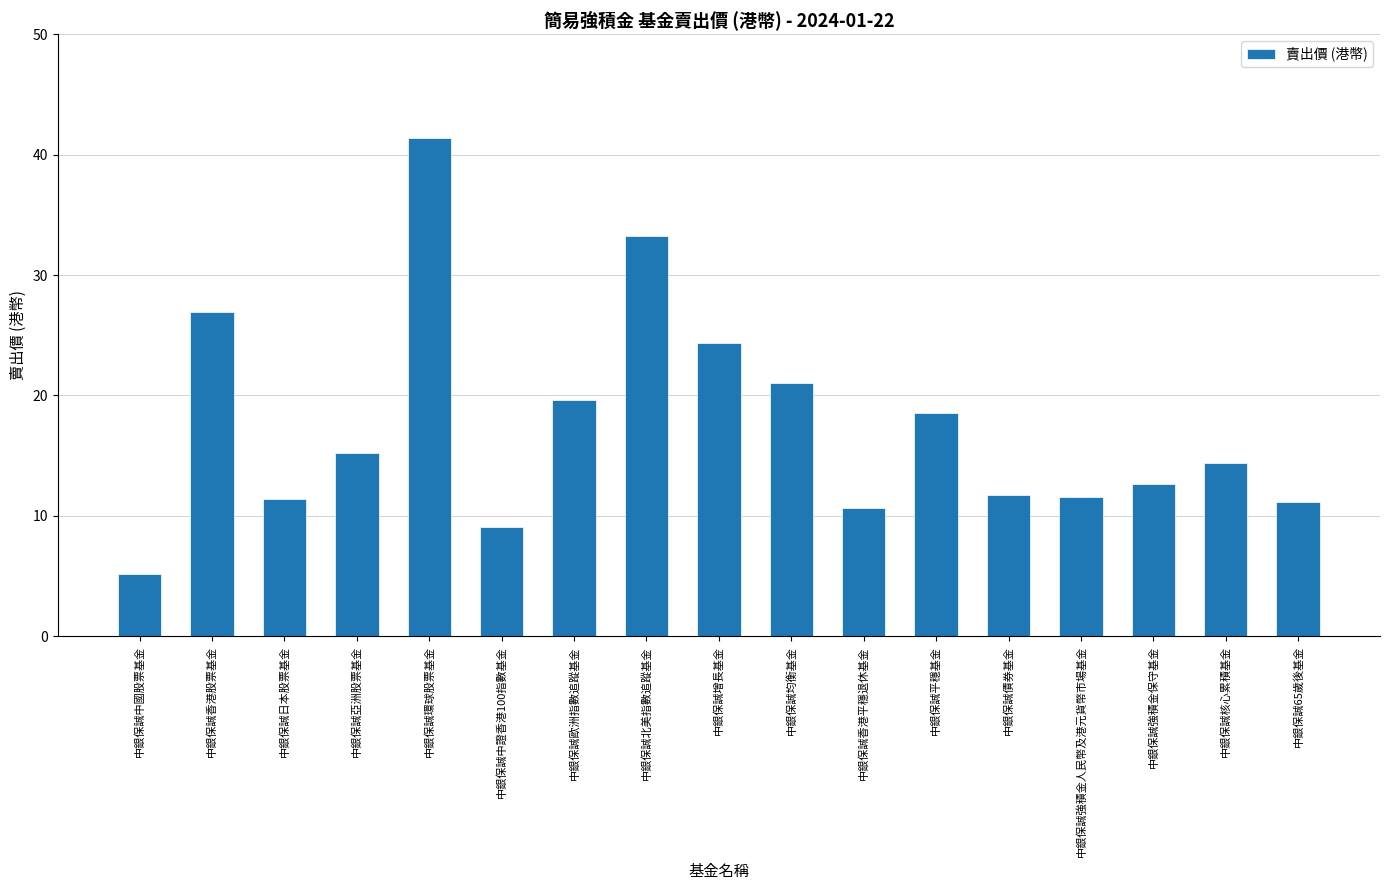

What is the change in value from 中銀保誠日本股票基金 to 中銀保誠強積金保守基金?

+1.3